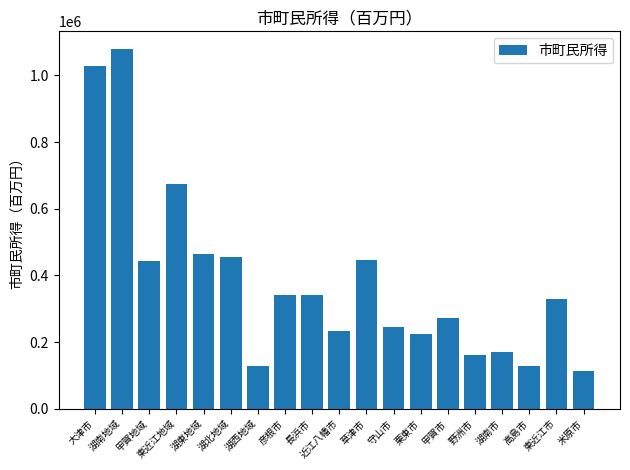

At which category does the chart reach its minimum across all series?

米原市